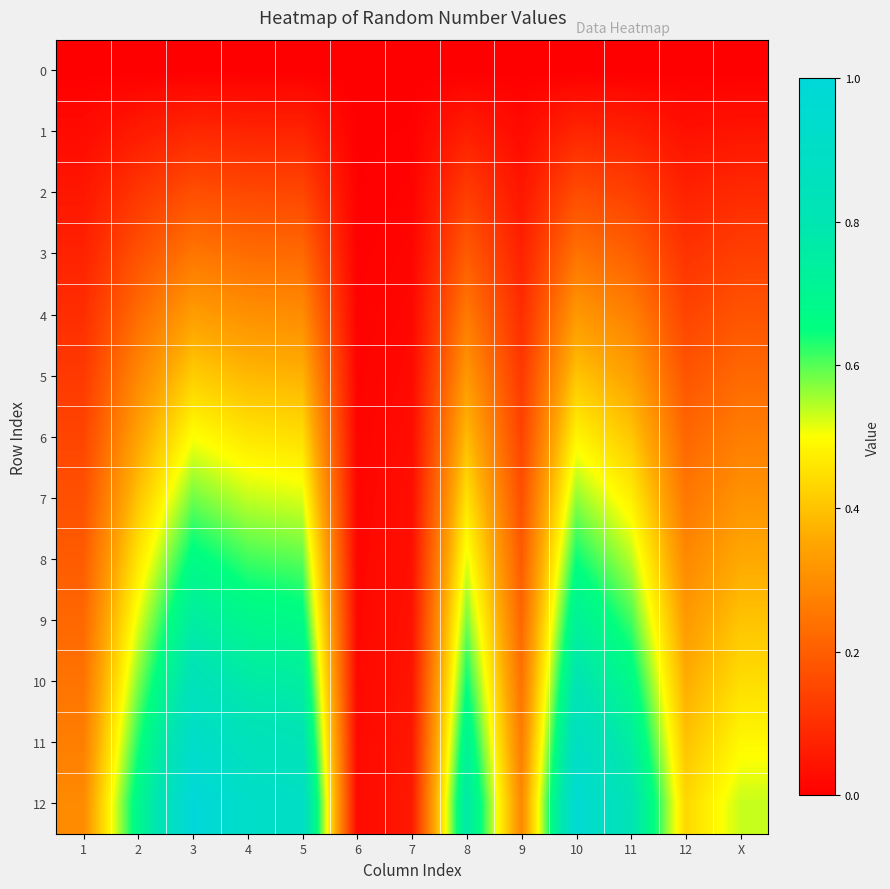

At 9, list the series in order from smallest to largest.

0, 1, 2, 3, 4, 5, 6, 7, 8, 9, 10, 11, 12